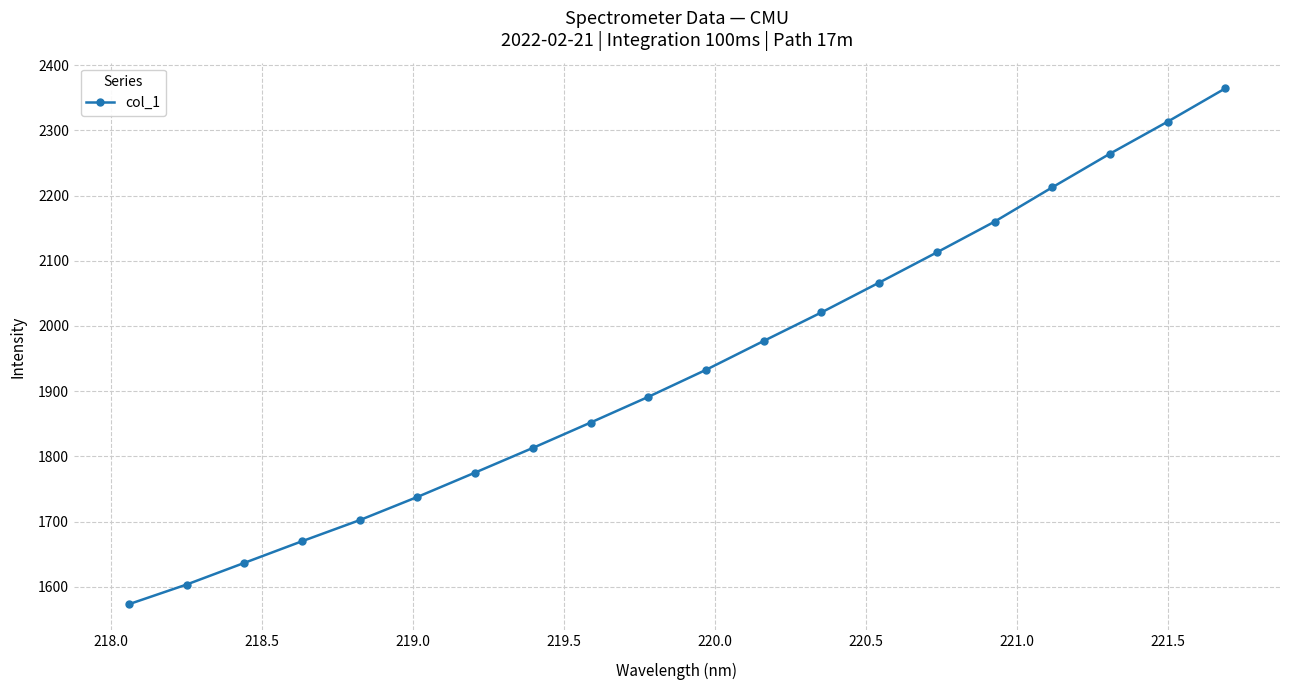

What is the difference between the maximum and minimum values?

790.8